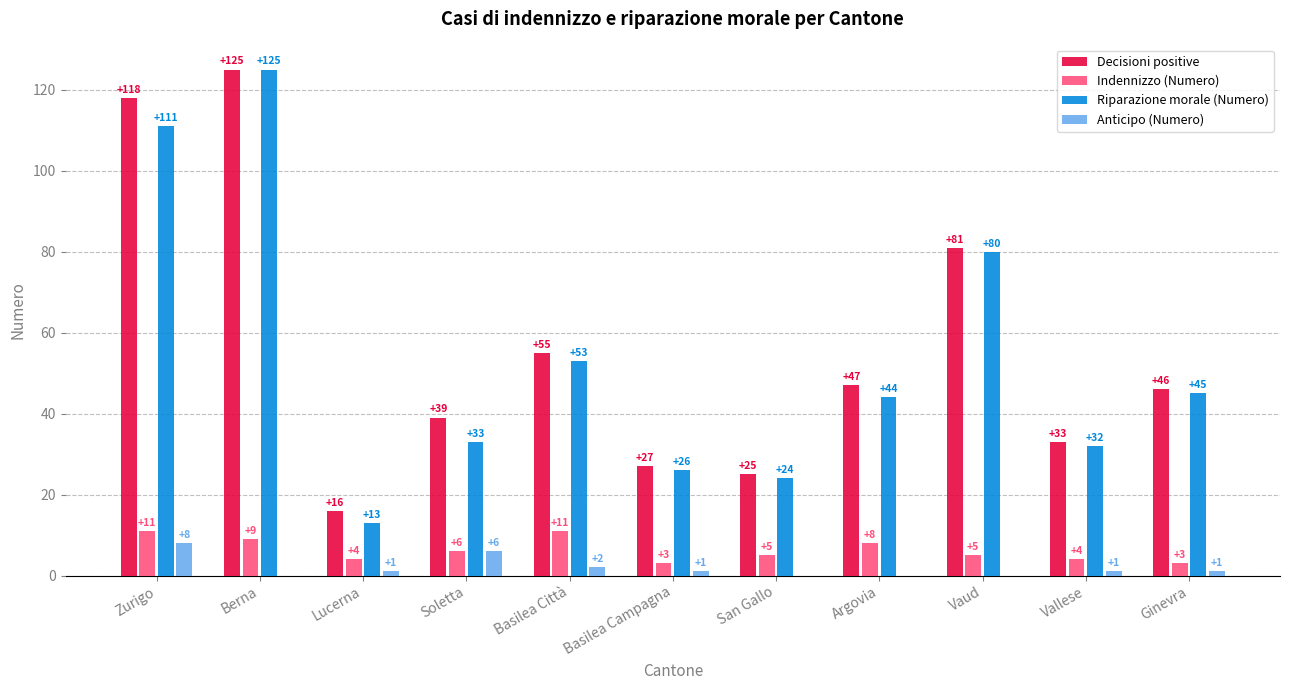

Is the value of Indennizzo (Numero) at Soletta greater than the value of Riparazione morale (Numero) at Berna?

No